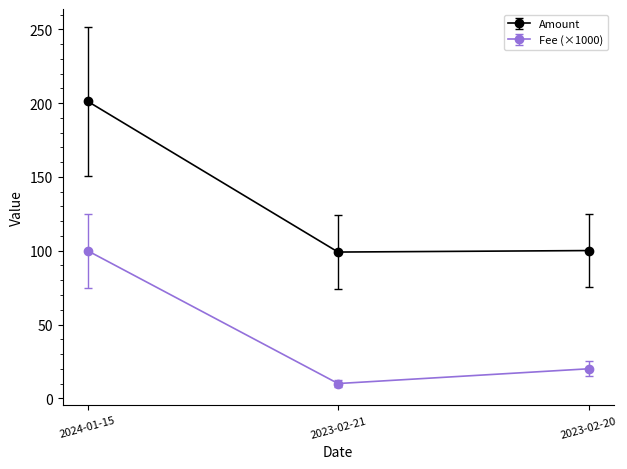

Count the number of categories in the chart.

3